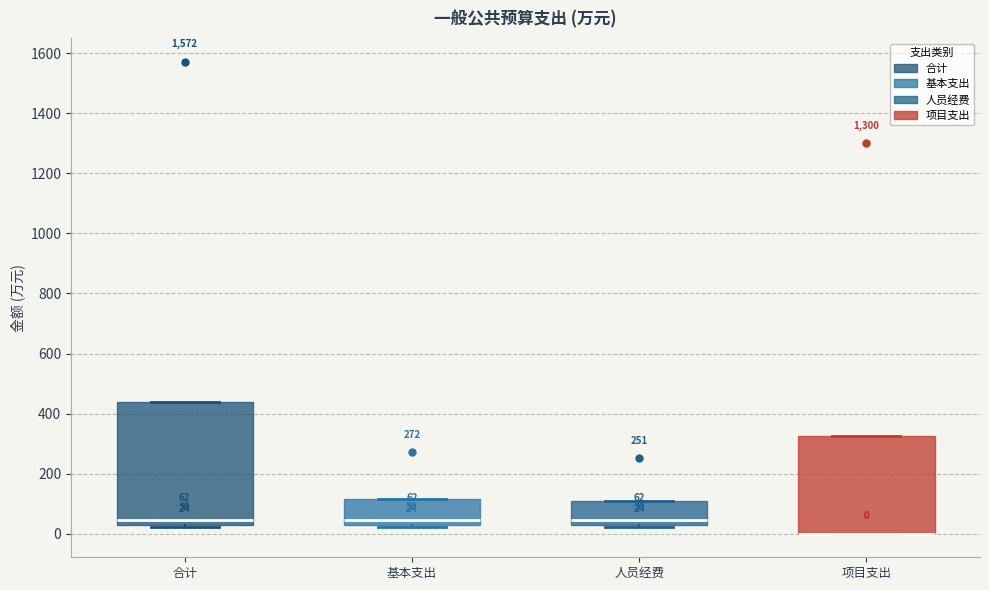

Comparing the boxes themselves (not the whiskers), which one is the tallest?

合计